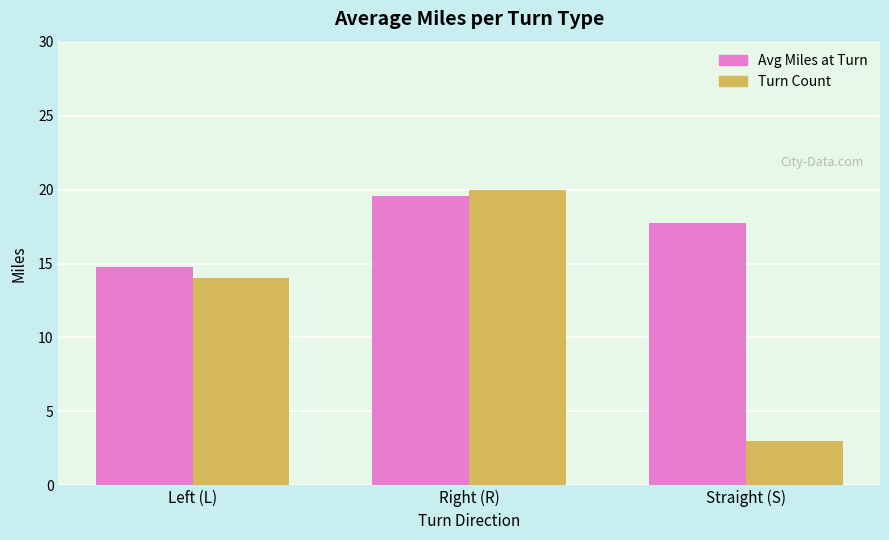

What is the approximate value of Avg Miles at Turn at Left (L)?

14.8